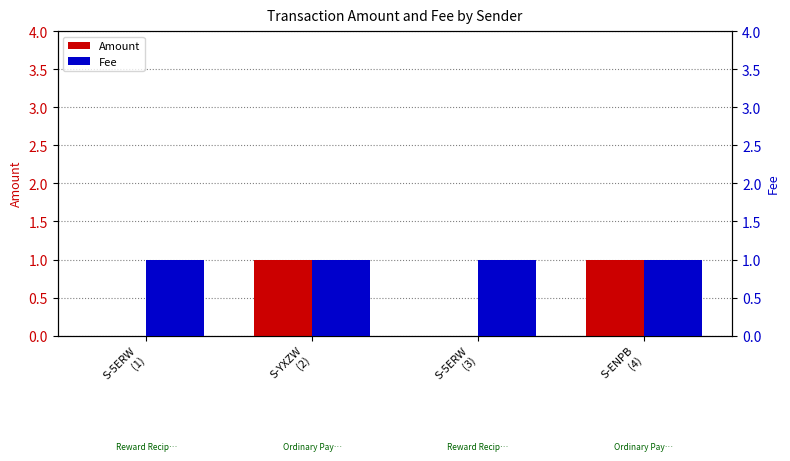

Where is Fee nearest to the value 1?

S-5ERW
(1)